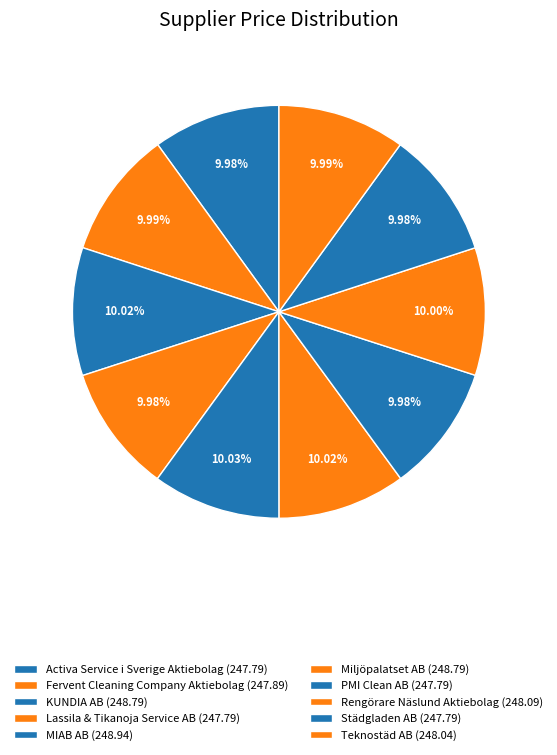

How many segments does this pie chart have?

10